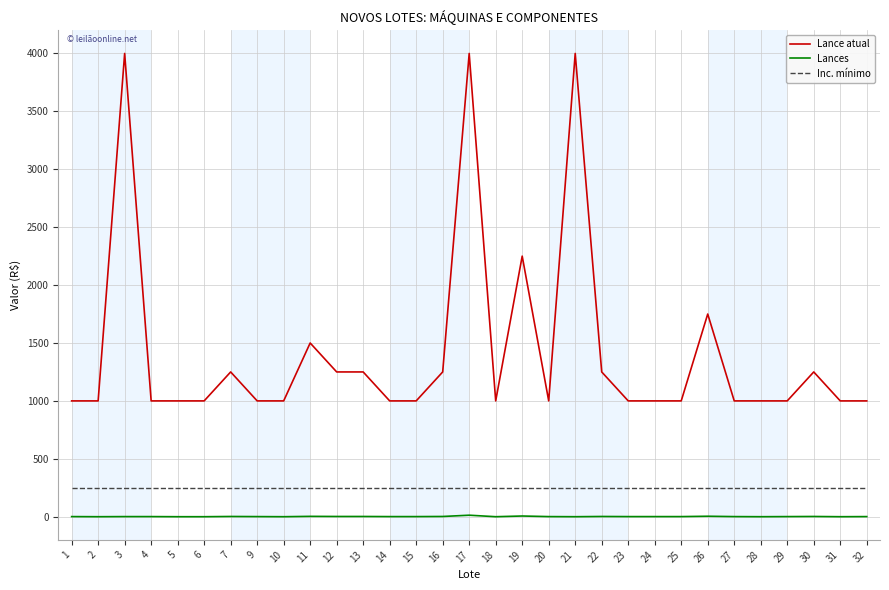

Rank the series by their average value, from lowest to highest.

Lances, Inc. mínimo, Lance atual